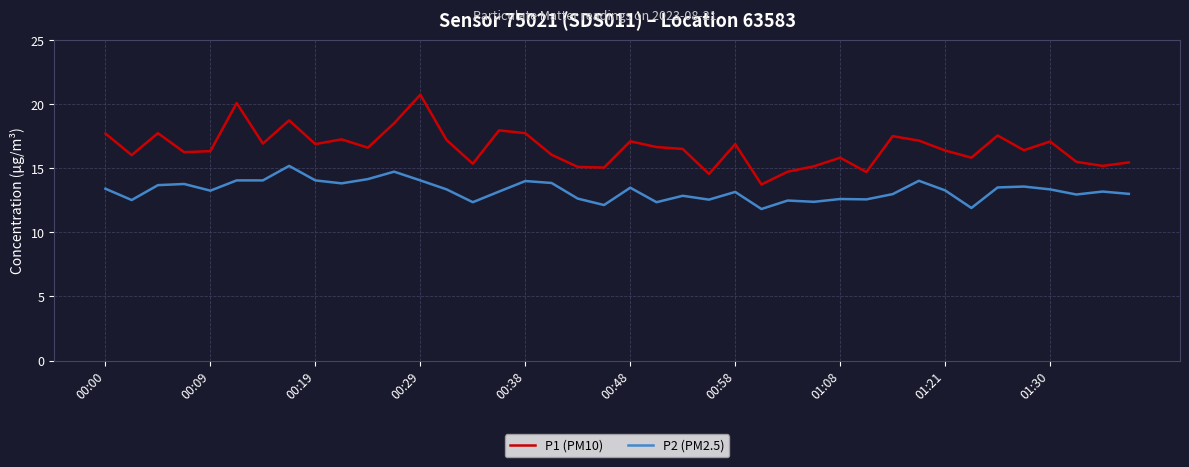

List the series in order of their overall mean, highest first.

P1 (PM10), P2 (PM2.5)